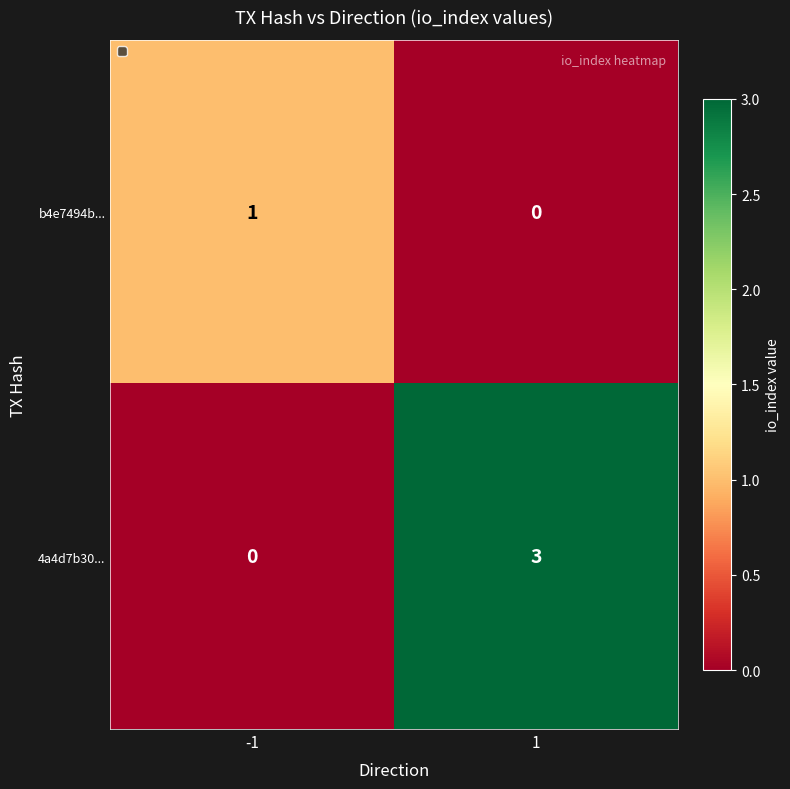

Which series has the largest total across all categories?

4a4d7b30...